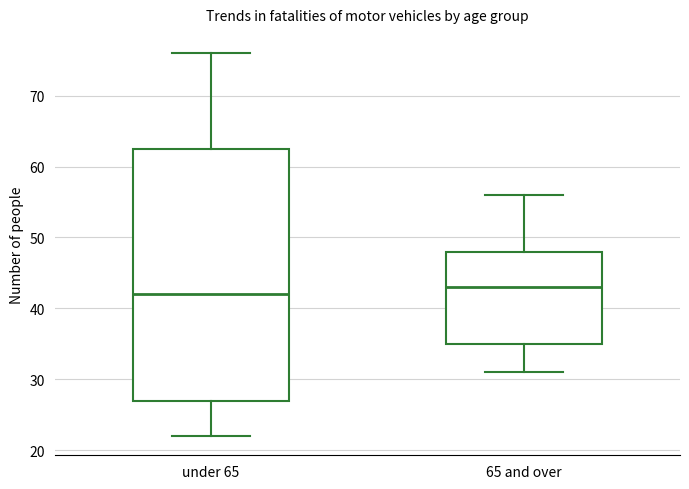

Reading left to right, transcribe this box plot: for each box, give where its median line is, the range the box spans, and where its two whiskers end, as read against the y-axis. The values are not printed on the chart, so give them approximately, as read against the axis.

under 65: median 42, box 27 to 63, whiskers 22 to 76
65 and over: median 43, box 35 to 48, whiskers 31 to 56